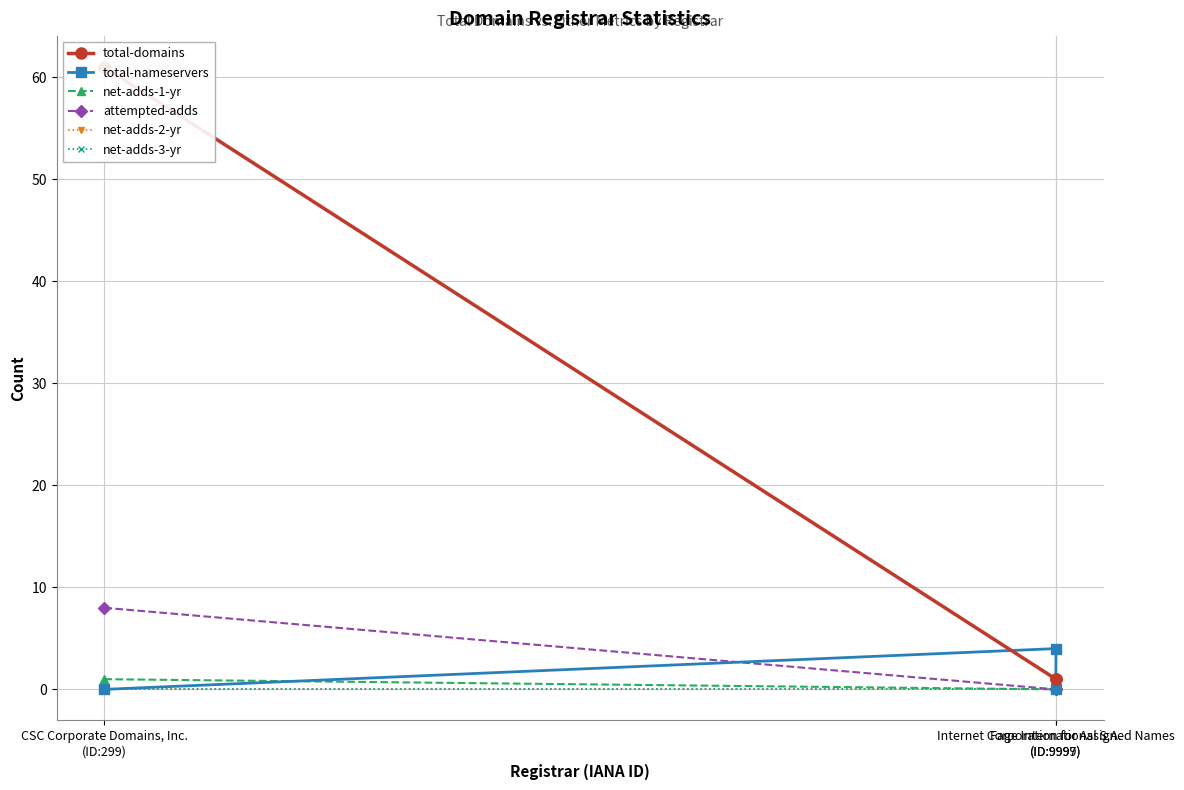

Is the value of net-adds-3-yr at Internet Corporation for Assigned Names
(ID:9997) greater than the value of attempted-adds at Internet Corporation for Assigned Names
(ID:9997)?

No